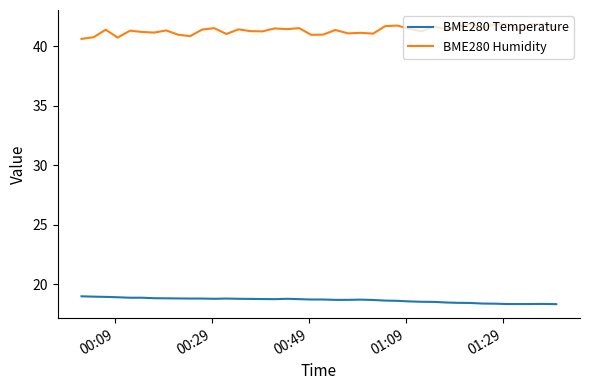

Rank the series by their average value, from highest to lowest.

BME280 Humidity, BME280 Temperature